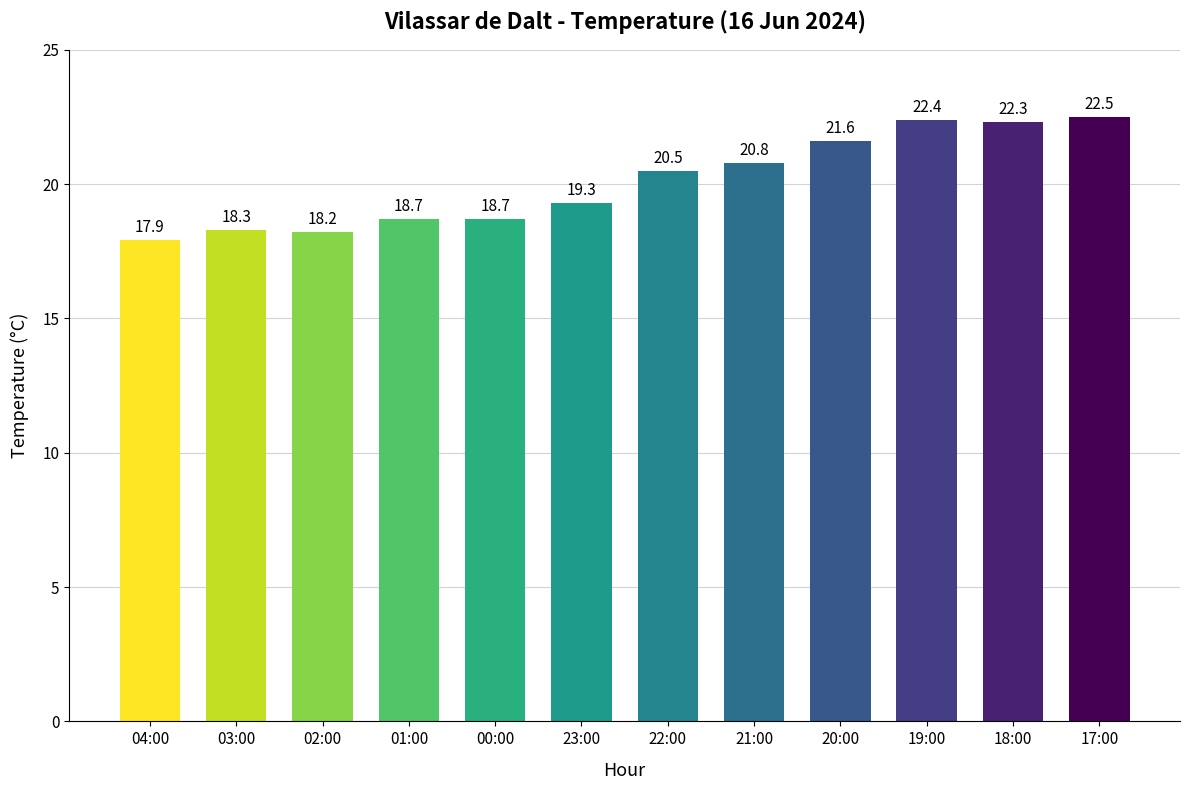

What is the value of the 5th bar from the left?

18.7